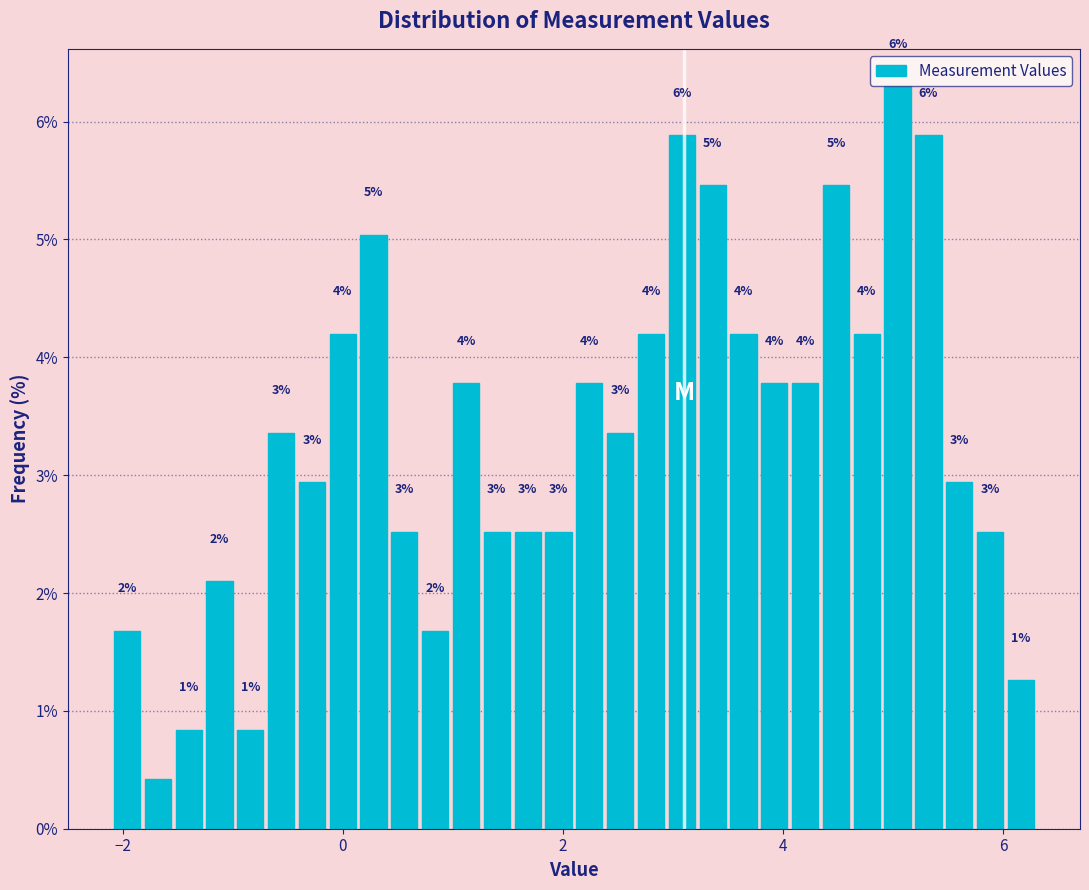

Read against the x-axis, roughly where is the centre of the tallest bar?

5.0